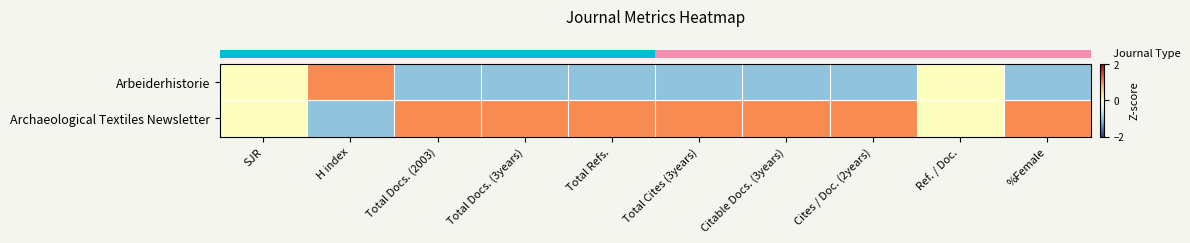

Count the number of categories in the chart.

10